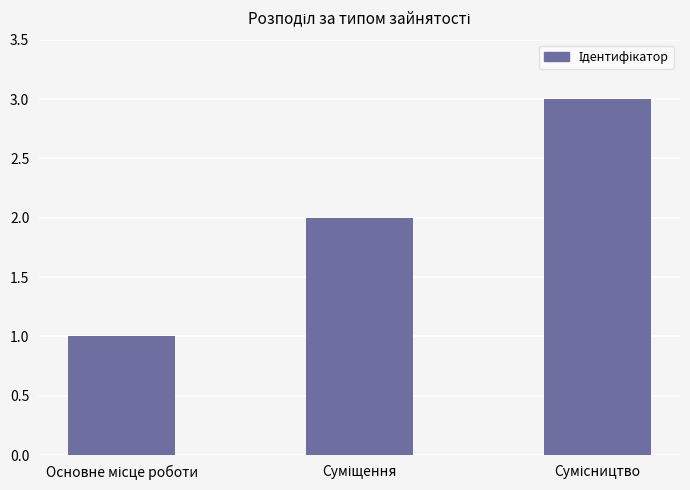

What is the maximum value shown in the chart?

3